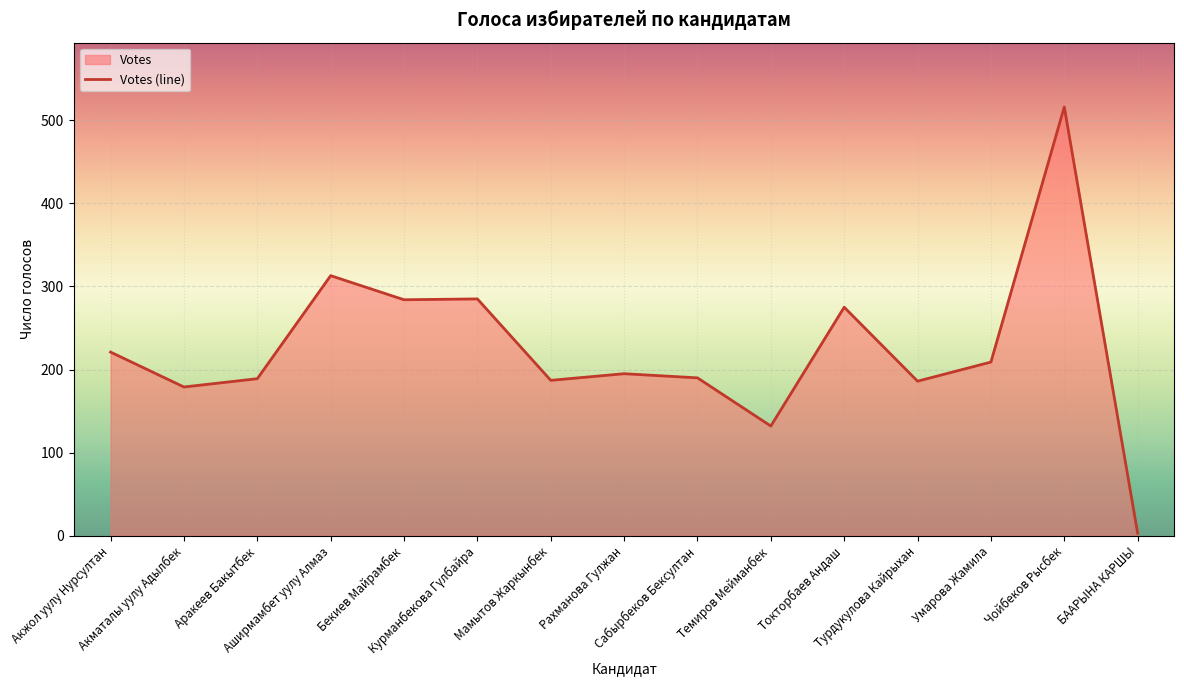

How many lines are shown in the chart?

1